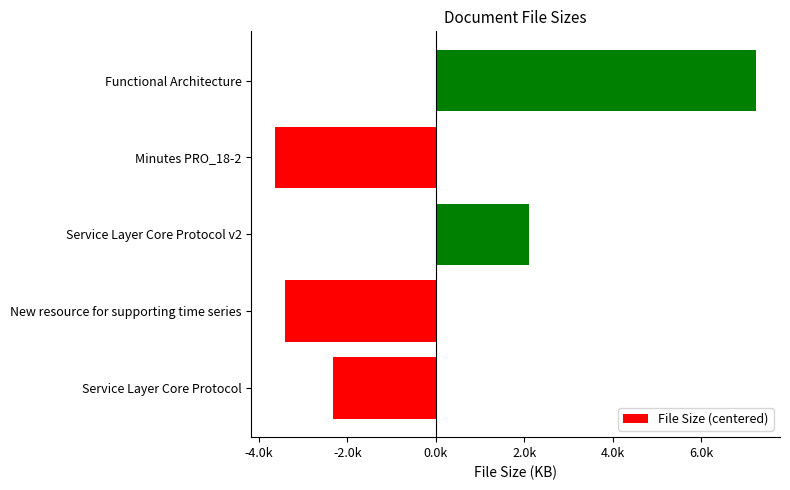

Does the chart contain any negative values?

Yes